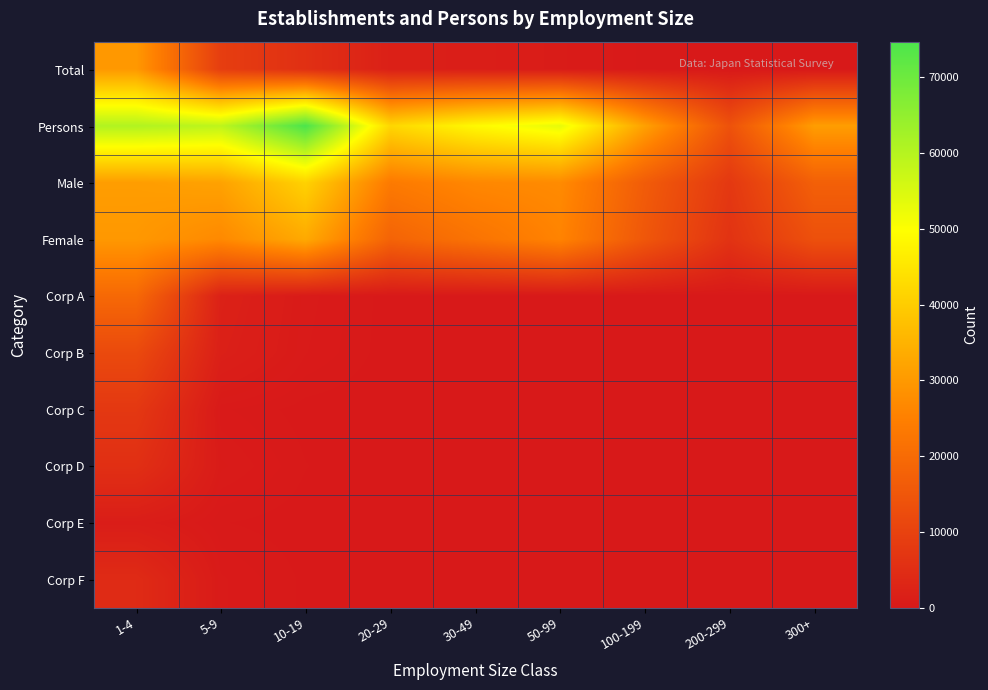

Reading left to right, what are all the values shown in this chart?

Total: 1-4=29871	5-9=8941	10-19=5539	20-29=1770	30-49=1291	50-99=775	100-199=234	200-299=56	300+=49
Persons: 1-4=60626	5-9=58830	10-19=74664	20-29=41950	30-49=48616	50-99=53013	100-199=31375	200-299=13881	300+=30764
Male: 1-4=30732	5-9=31694	10-19=41046	20-29=23653	30-49=26518	50-99=27216	100-199=16328	200-299=7607	300+=17305
Female: 1-4=29763	5-9=26858	10-19=33153	20-29=18139	30-49=22002	50-99=25747	100-199=15047	200-299=6274	300+=13459
Corp A: 1-4=19420	5-9=2000	10-19=511	20-29=54	30-49=13	50-99=2	100-199=0	200-299=0	300+=0
Corp B: 1-4=11876	5-9=1675	10-19=447	20-29=49	30-49=9	50-99=2	100-199=0	200-299=0	300+=0
Corp C: 1-4=7528	5-9=324	10-19=64	20-29=5	30-49=4	50-99=0	100-199=0	200-299=0	300+=0
Corp D: 1-4=5449	5-9=626	10-19=153	20-29=7	30-49=2	50-99=0	100-199=0	200-299=0	300+=0
Corp E: 1-4=1062	5-9=156	10-19=47	20-29=3	30-49=1	50-99=0	100-199=0	200-299=0	300+=0
Corp F: 1-4=4387	5-9=470	10-19=106	20-29=4	30-49=1	50-99=0	100-199=0	200-299=0	300+=0